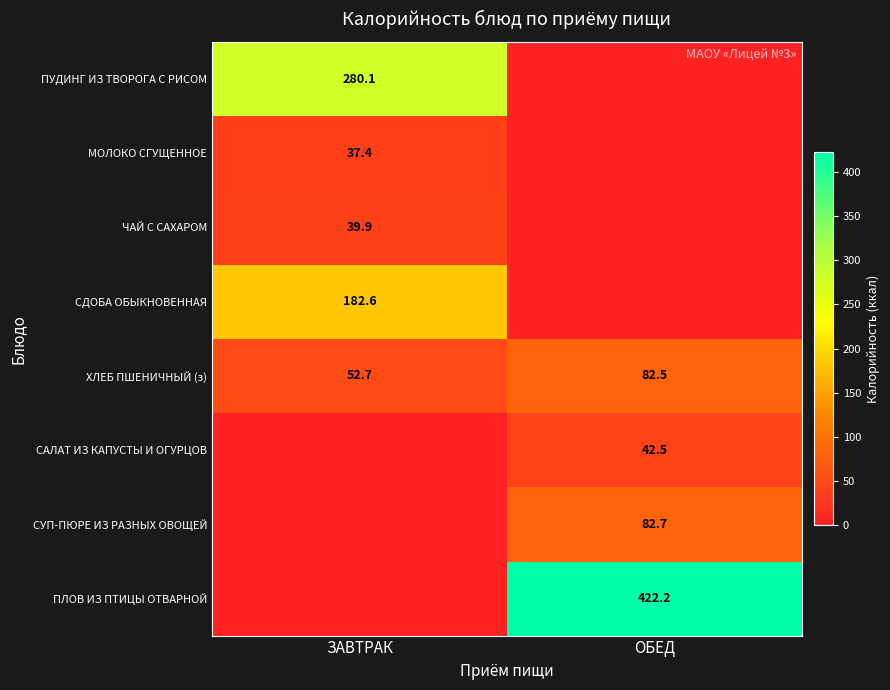

List the labels in order of ХЛЕБ ПШЕНИЧНЫЙ (з) value, smallest first.

ЗАВТРАК, ОБЕД